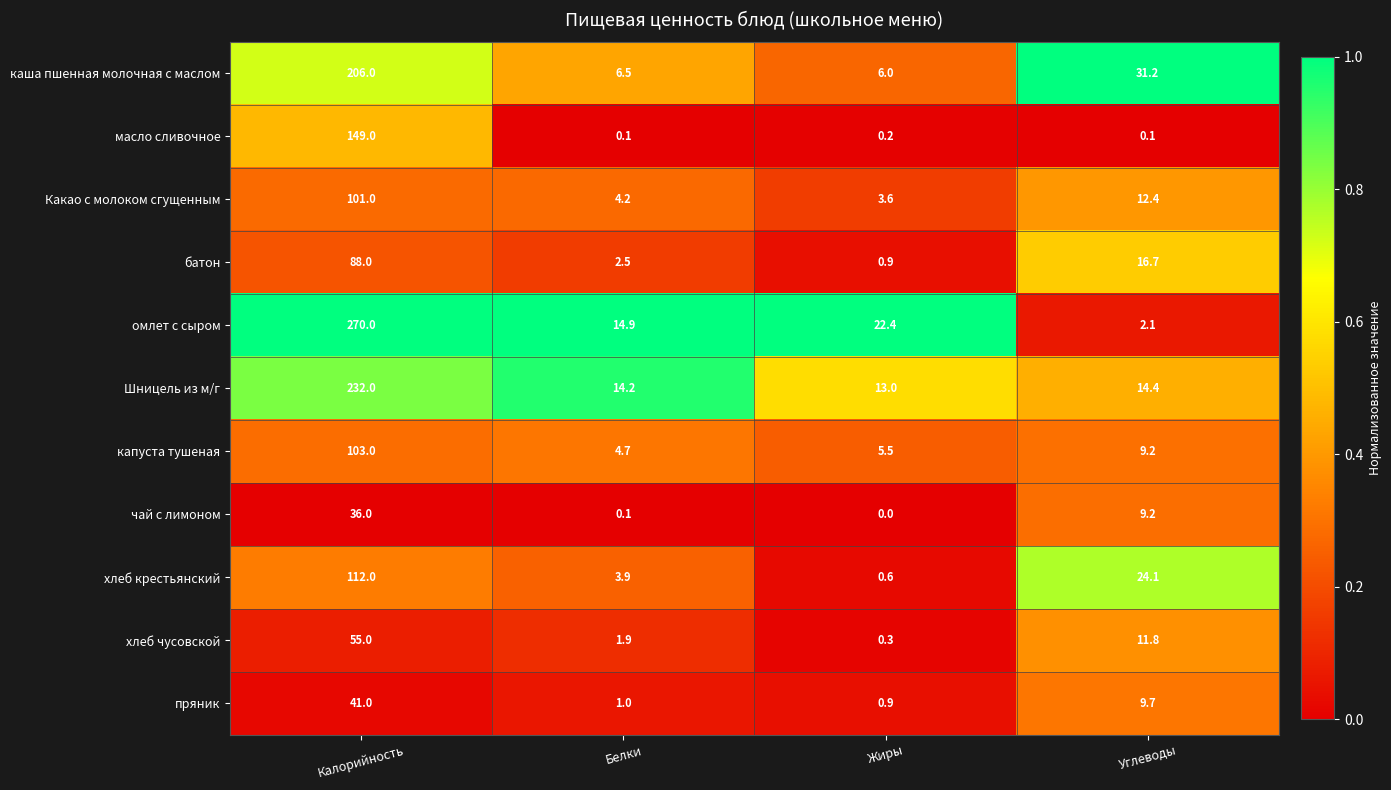

List the series in order of their peak value, highest first.

омлет с сыром, Шницель из м/г, каша пшенная молочная с маслом, масло сливочное, хлеб крестьянский, капуста тушеная, Какао с молоком сгущенным, батон, хлеб чусовской, пряник, чай с лимоном